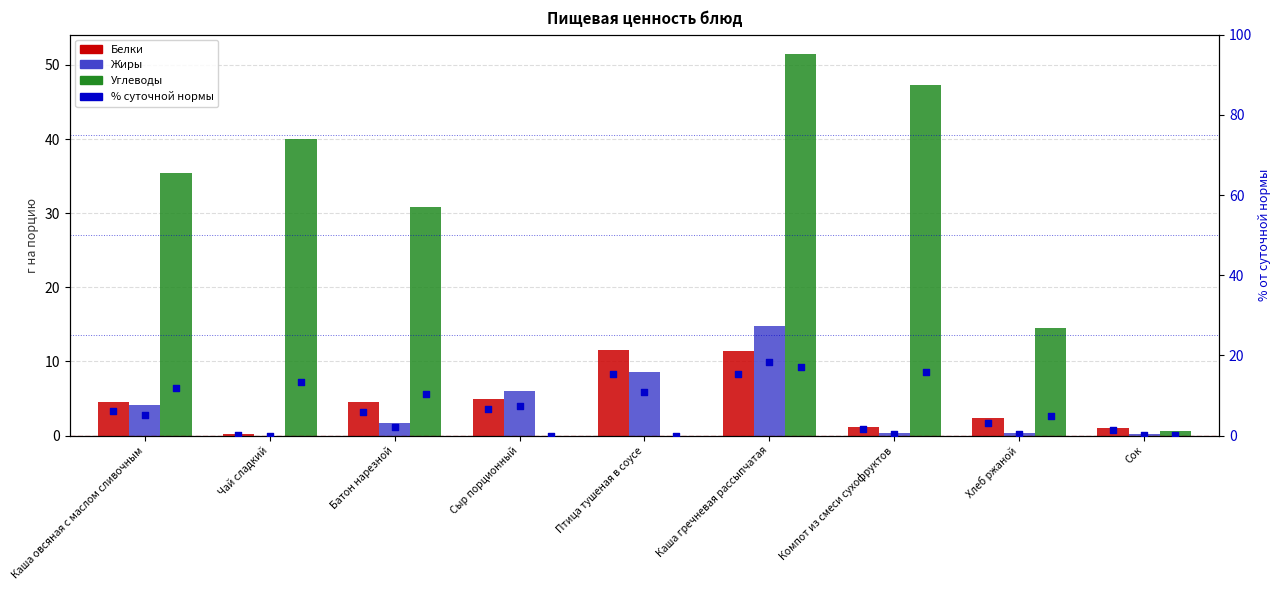

At which category is the sum across all series the highest?

Каша гречневая рассыпчатая